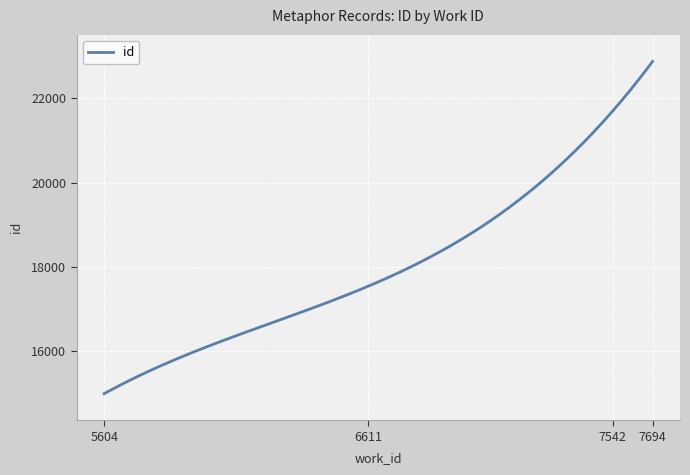

What is the difference between the maximum and minimum values?

7905.0